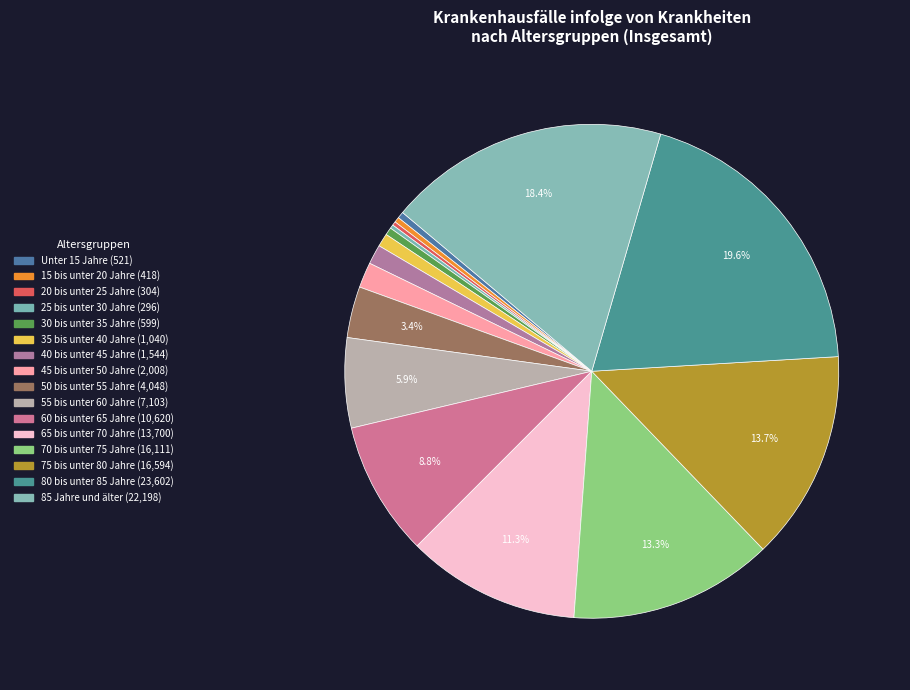

What portion of the pie excludes Unter 15 Jahre?

99.6%